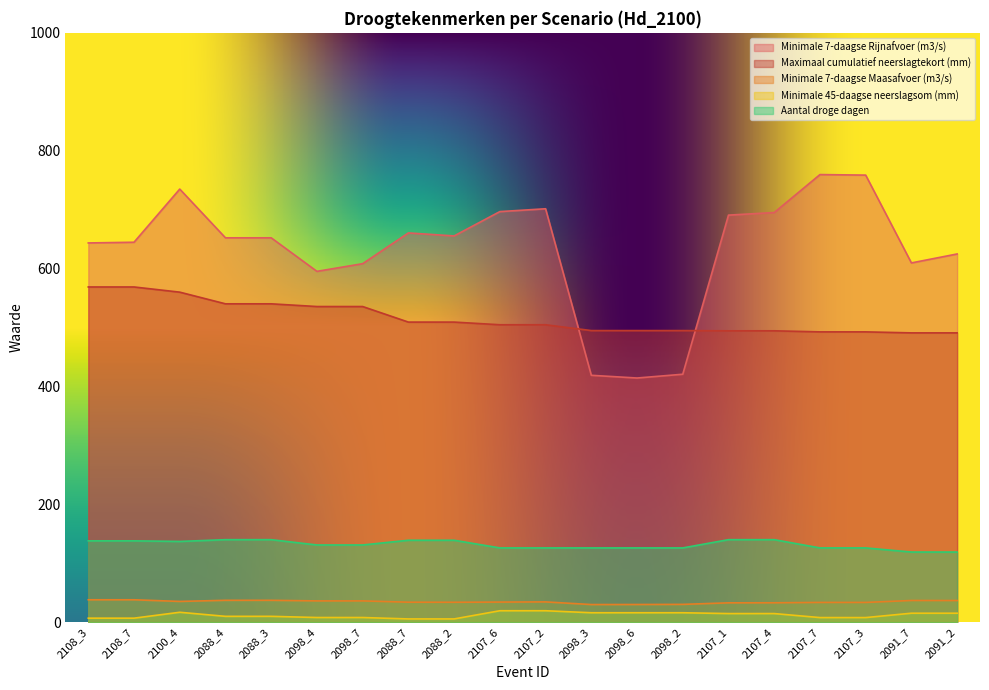

At which label does Minimale 7-daagse Rijnafvoer (m3/s) reach its peak?

2107_7